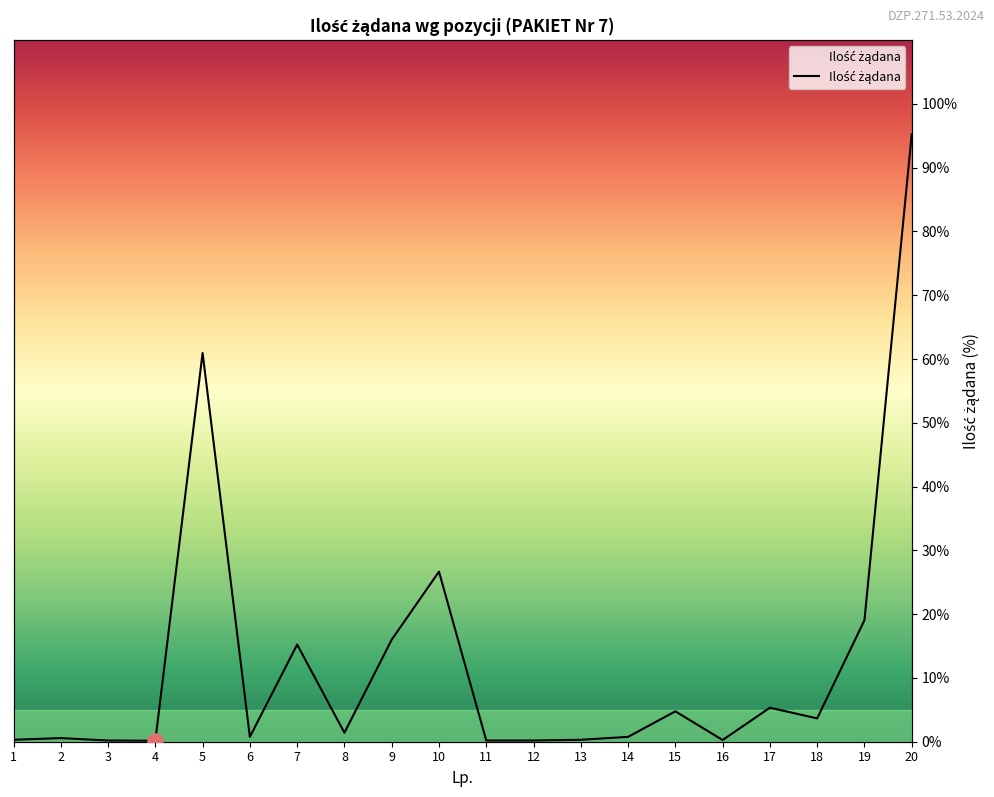

What is the change in value from 9 to 18?

-12.3